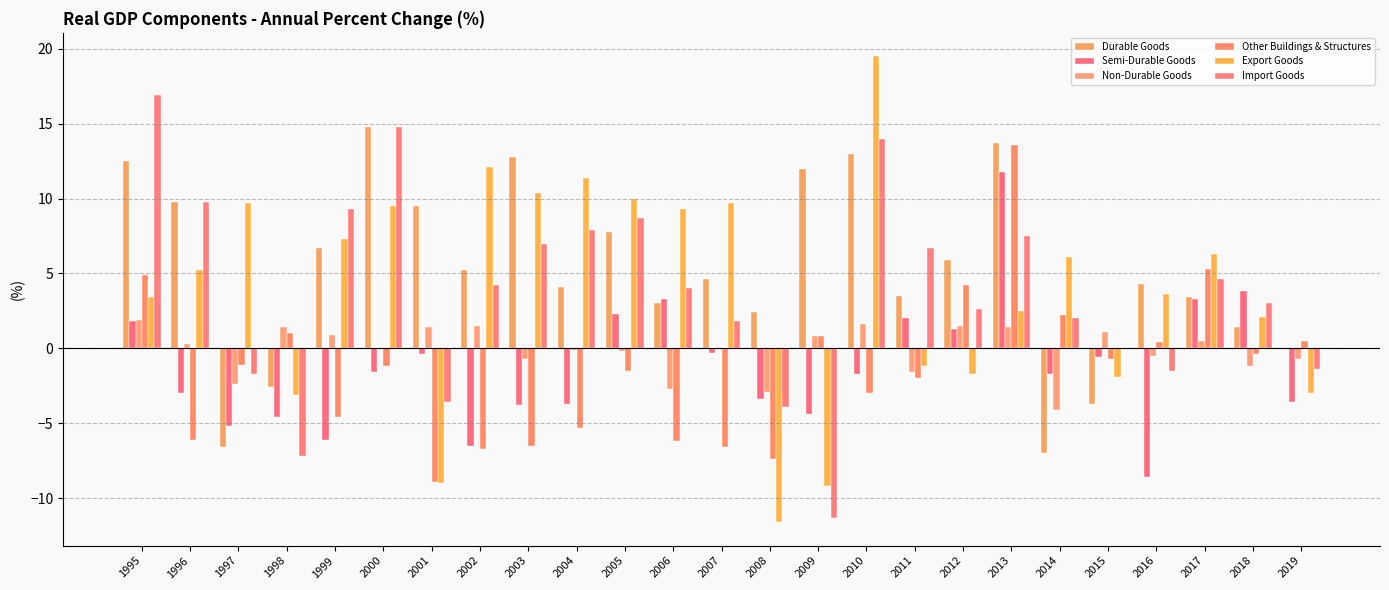

The Import Goods series shows -11.4 at 1998. True or false?

False